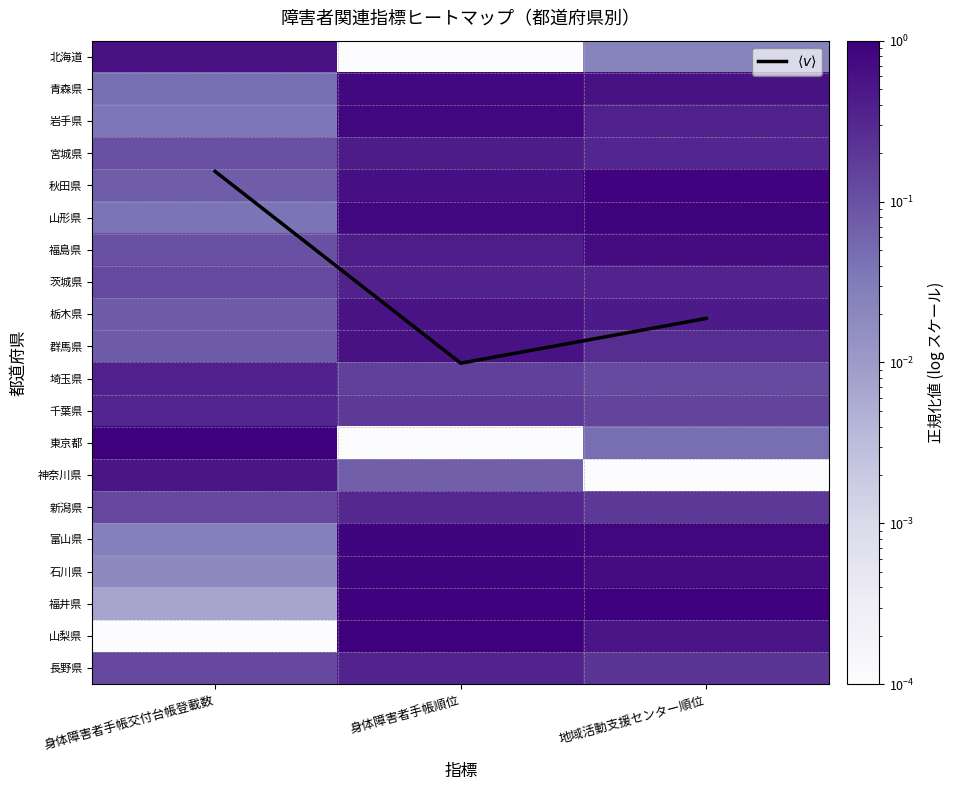

Which series changed the most between 身体障害者手帳順位 and 地域活動支援センター順位?

$\langle v \rangle$